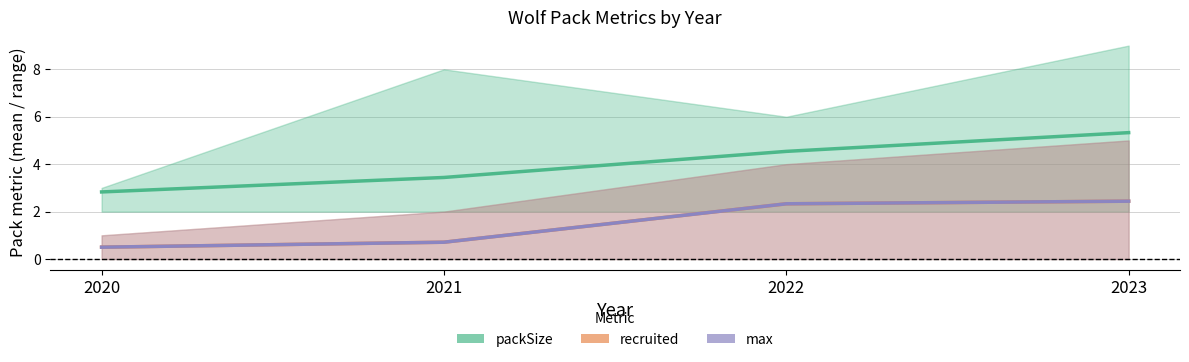

The value of max (mean) at 2023 is 3.4. True or false?

False